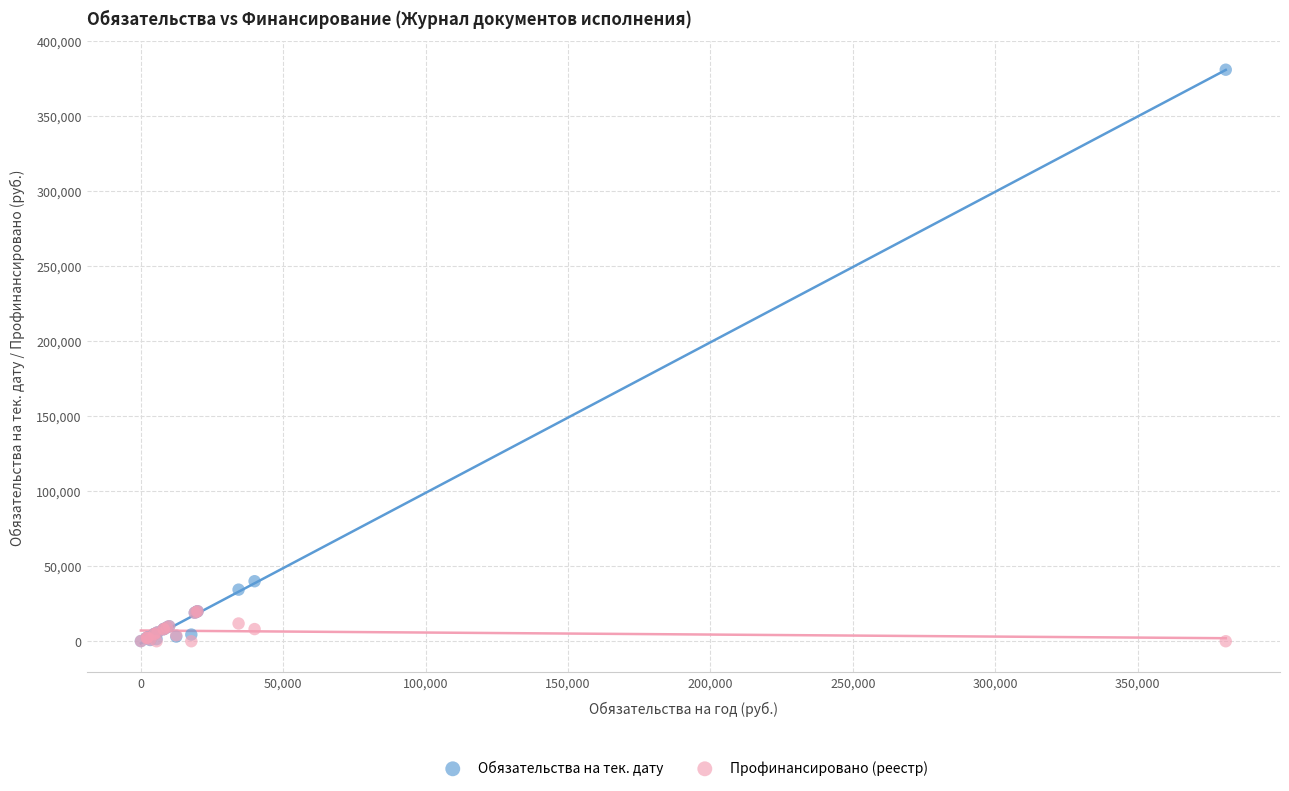

Across all series, what Y value is closest to 190461?

40000.0